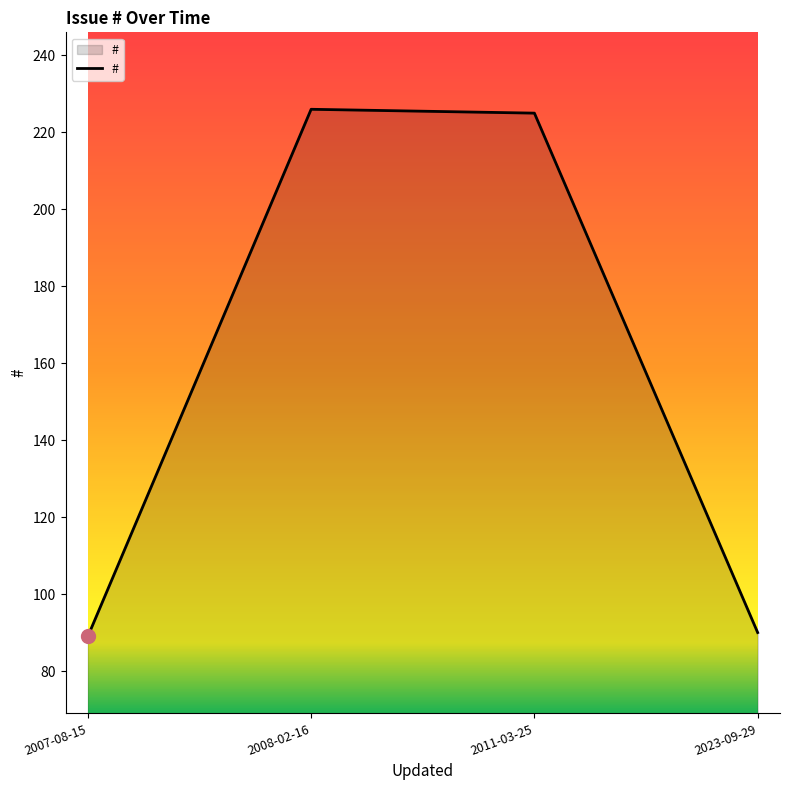

What is the ratio of the value at 2008-02-16 to the value at 2011-03-25?

1.0